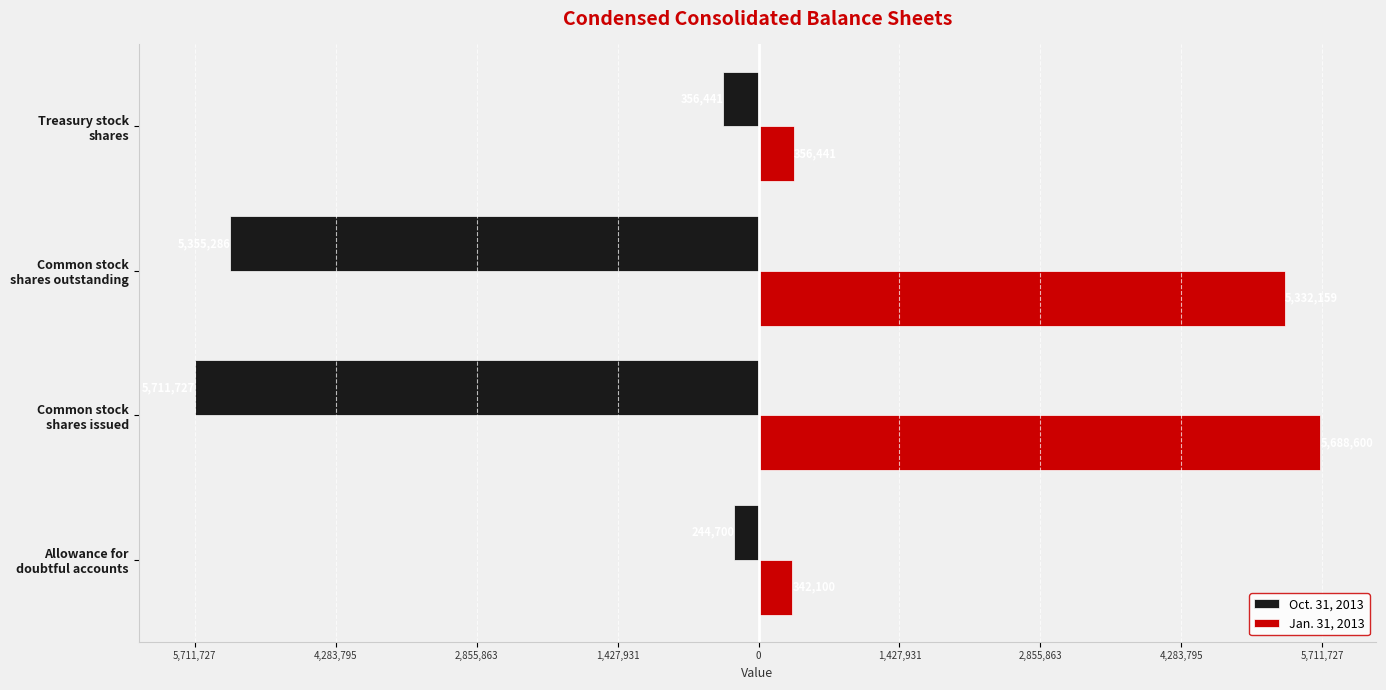

What are all the series names shown in the legend?

Oct. 31, 2013, Jan. 31, 2013